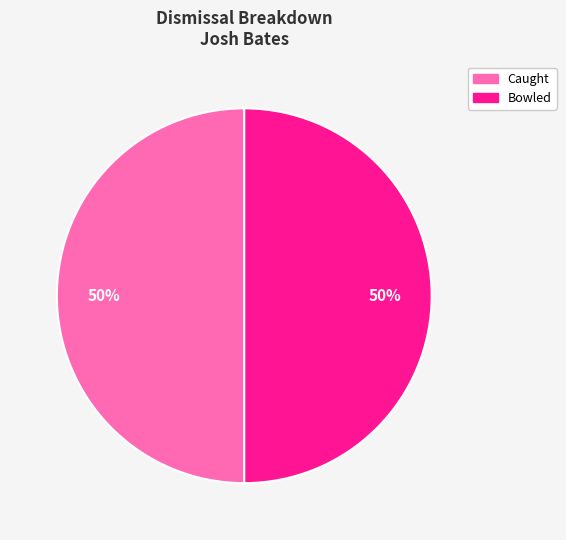

Count the number of slices in the pie.

2